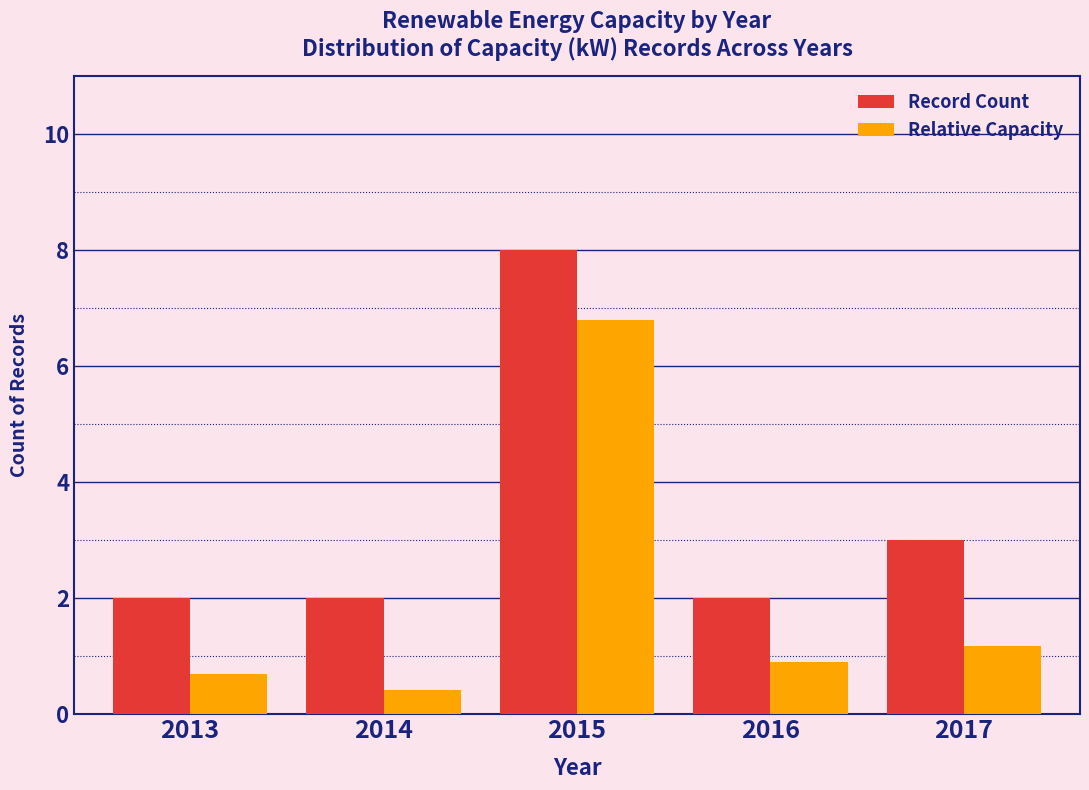

Reading left to right, list all the values displayed in this chart.

Record Count: 2.0	2.0	8.0	2.0	3.0
Relative Capacity: 0.7	0.4	6.8	0.9	1.2